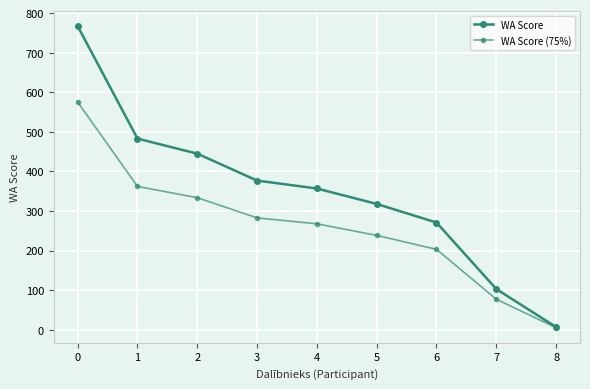

Is it true that WA Score (75%) equals 126.5 at 6?

False